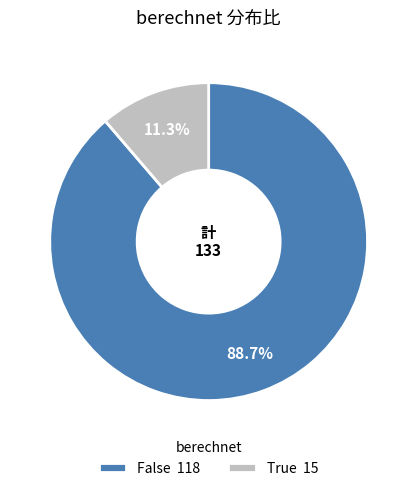

To the nearest percent, what is the difference between the True and False slice percentages?

77%